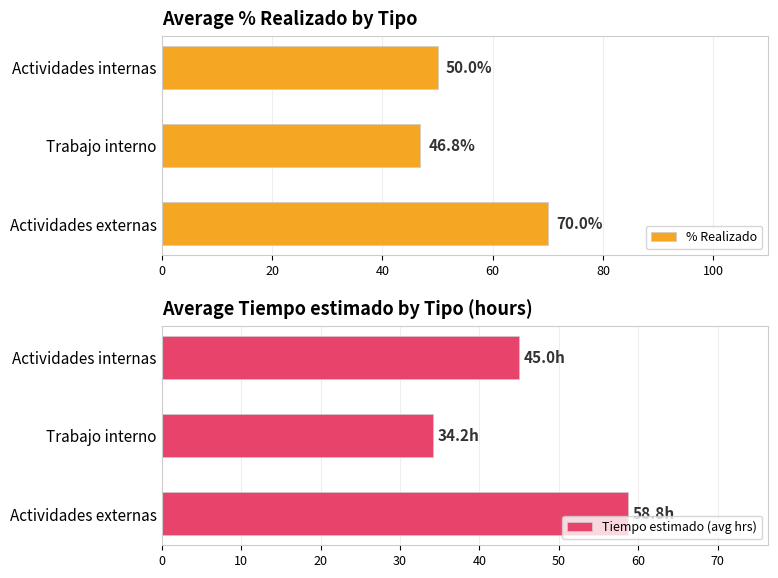

The value of Tiempo estimado (avg hrs) at Actividades internas is 17.4. True or false?

False